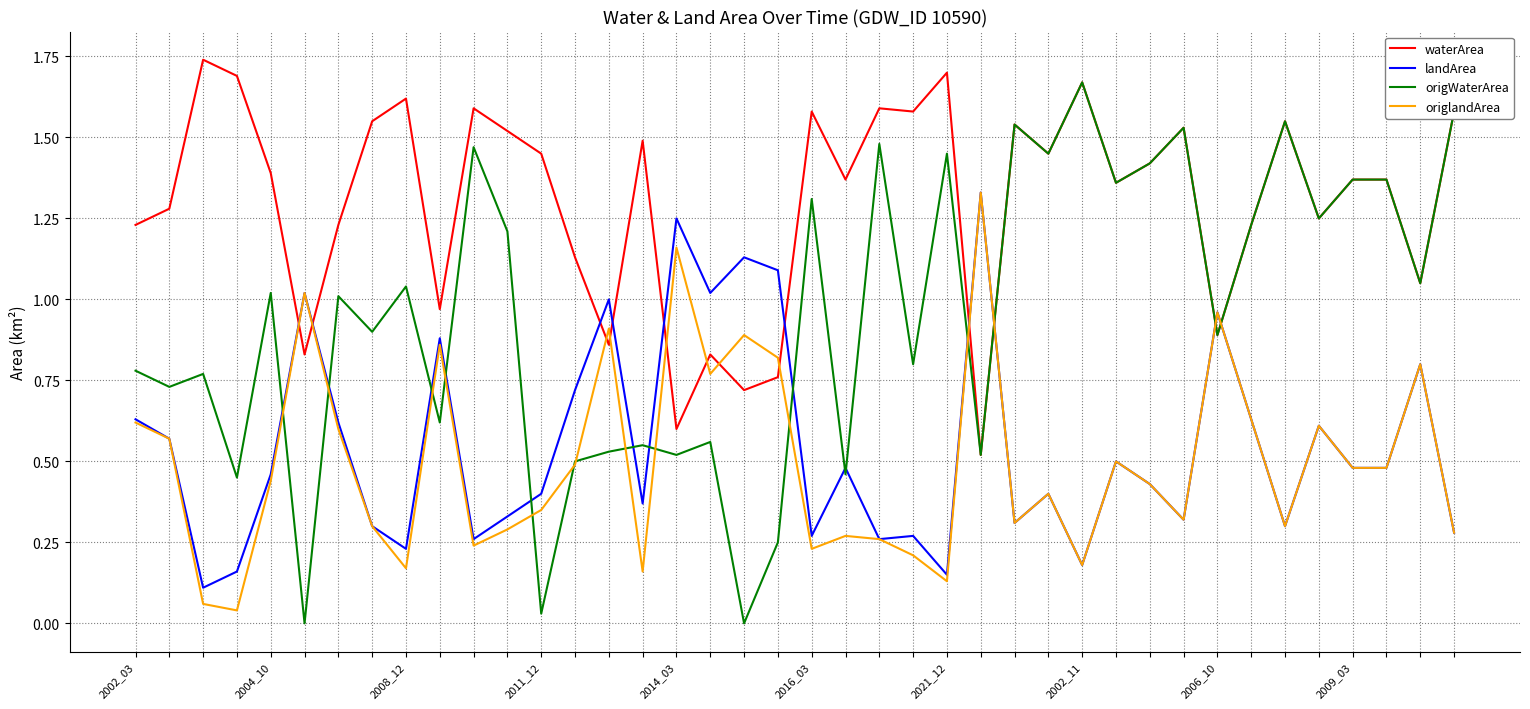

True or false: origlandArea and waterArea cross at least once.

True